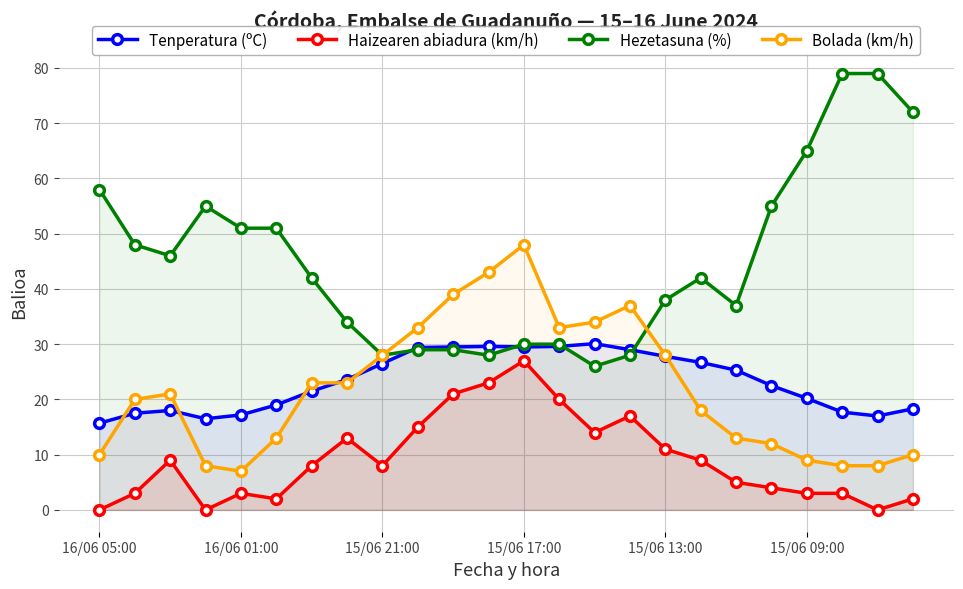

True or false: Tenperatura (ºC) and Haizearen abiadura (km/h) cross at least once.

False